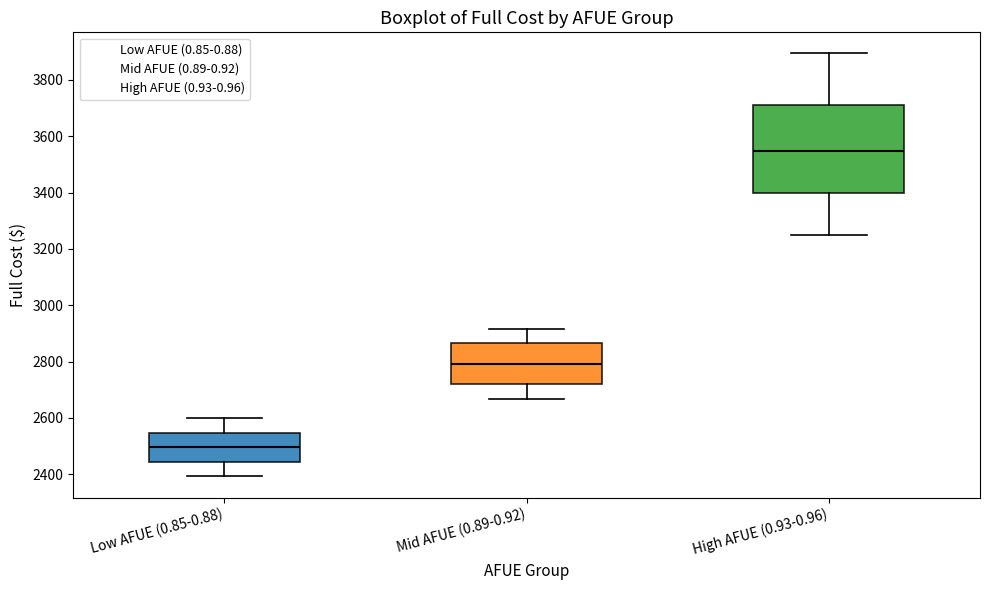

Reading left to right, transcribe this box plot: for each box, give where its median line is, the range the box spans, and where its two whiskers end, as read against the y-axis. The values are not printed on the chart, so give them approximately, as read against the axis.

Low AFUE (0.85-0.88): median 2500, box 2440 to 2540, whiskers 2400 to 2600
Mid AFUE (0.89-0.92): median 2800, box 2720 to 2860, whiskers 2660 to 2920
High AFUE (0.93-0.96): median 3540, box 3400 to 3720, whiskers 3240 to 3900